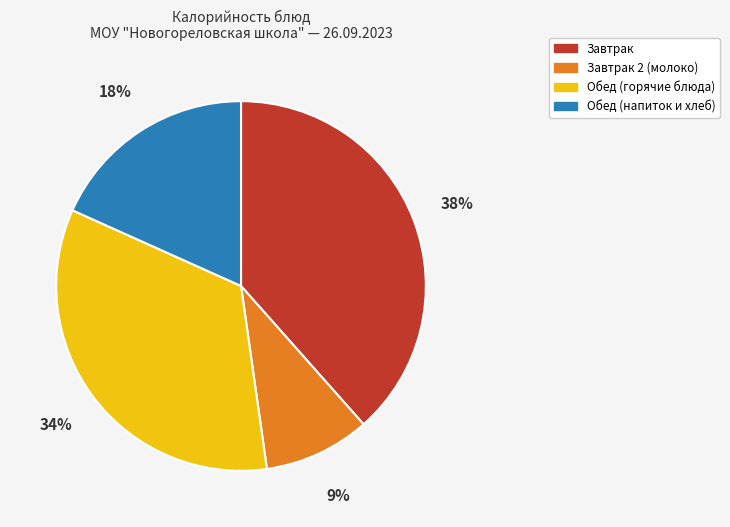

Is there a majority slice in this chart?

No